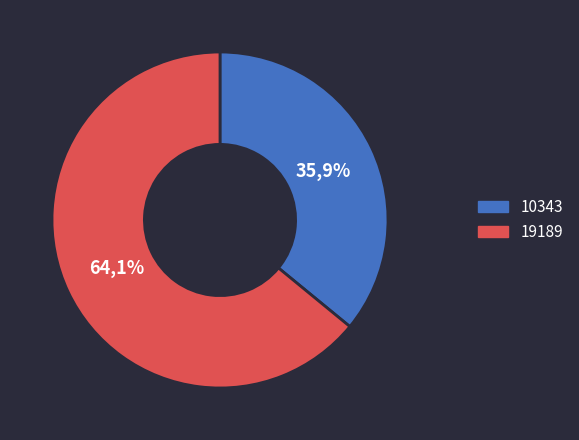

What portion of the pie excludes 10343?

64.1%